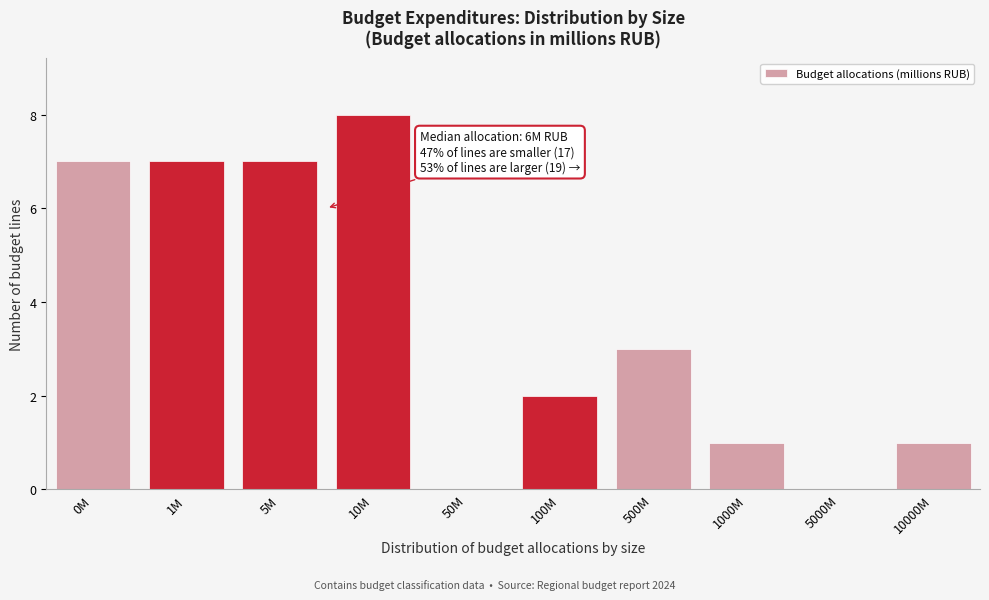

Reading left to right, transcribe all the data shown in this chart.

0M=7	1M=7	5M=7	10M=8	50M=0	100M=2	500M=3	1000M=1	5000M=0	10000M=1